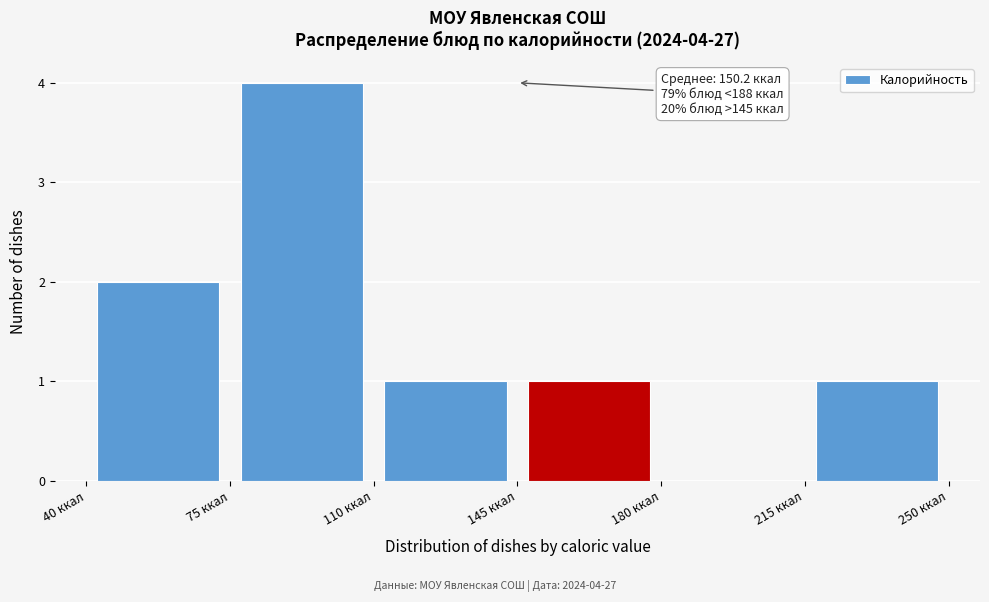

Which range on the x-axis has the tallest bar?

75 to 110